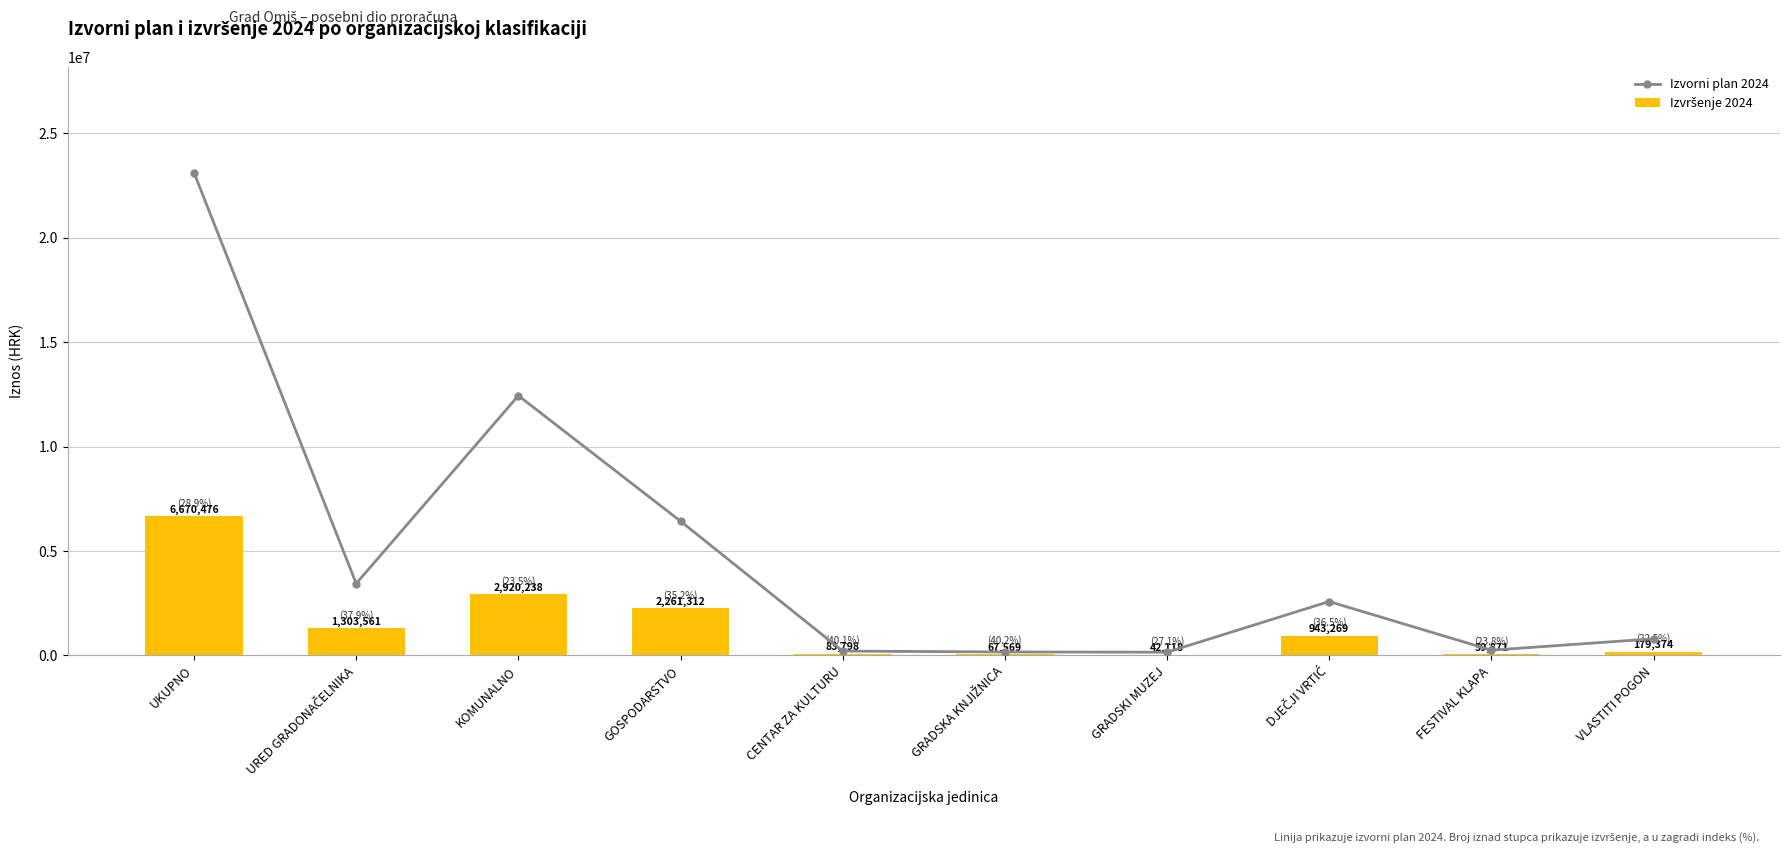

Reading left to right, extract all data points from this chart.

Izvorni plan 2024: 23111430.1	3441811.0	12441162.6	6430356.4	208883.8	167966.3	155607.6	2582562.6	252036.1	798100.0
Izvršenje 2024: 6670476.2	1303561.0	2920237.9	2261311.8	83798.0	67569.1	42118.0	943269.3	59870.6	179373.9